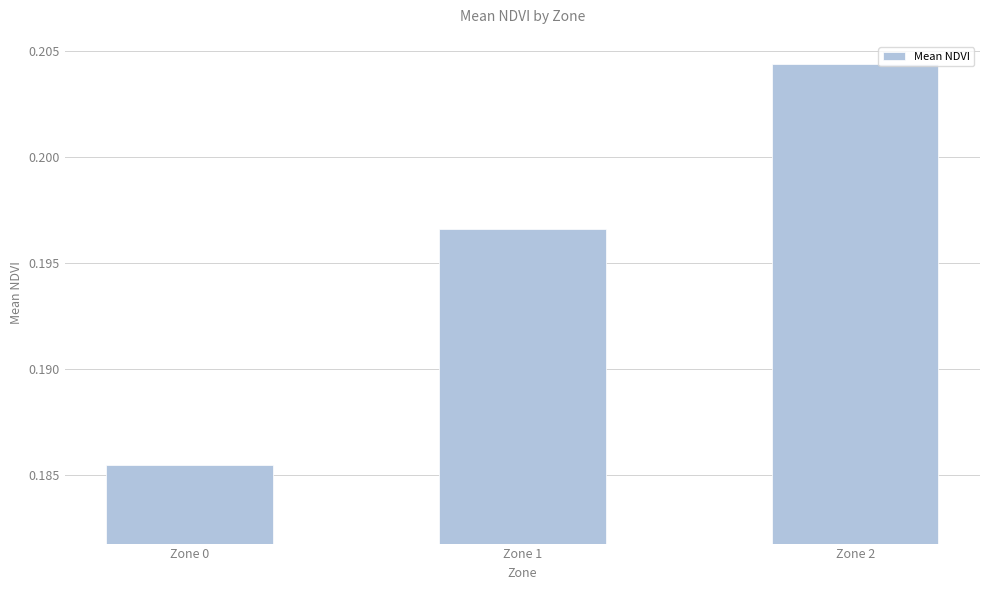

Rank the categories by value from highest to lowest.

Zone 2, Zone 1, Zone 0